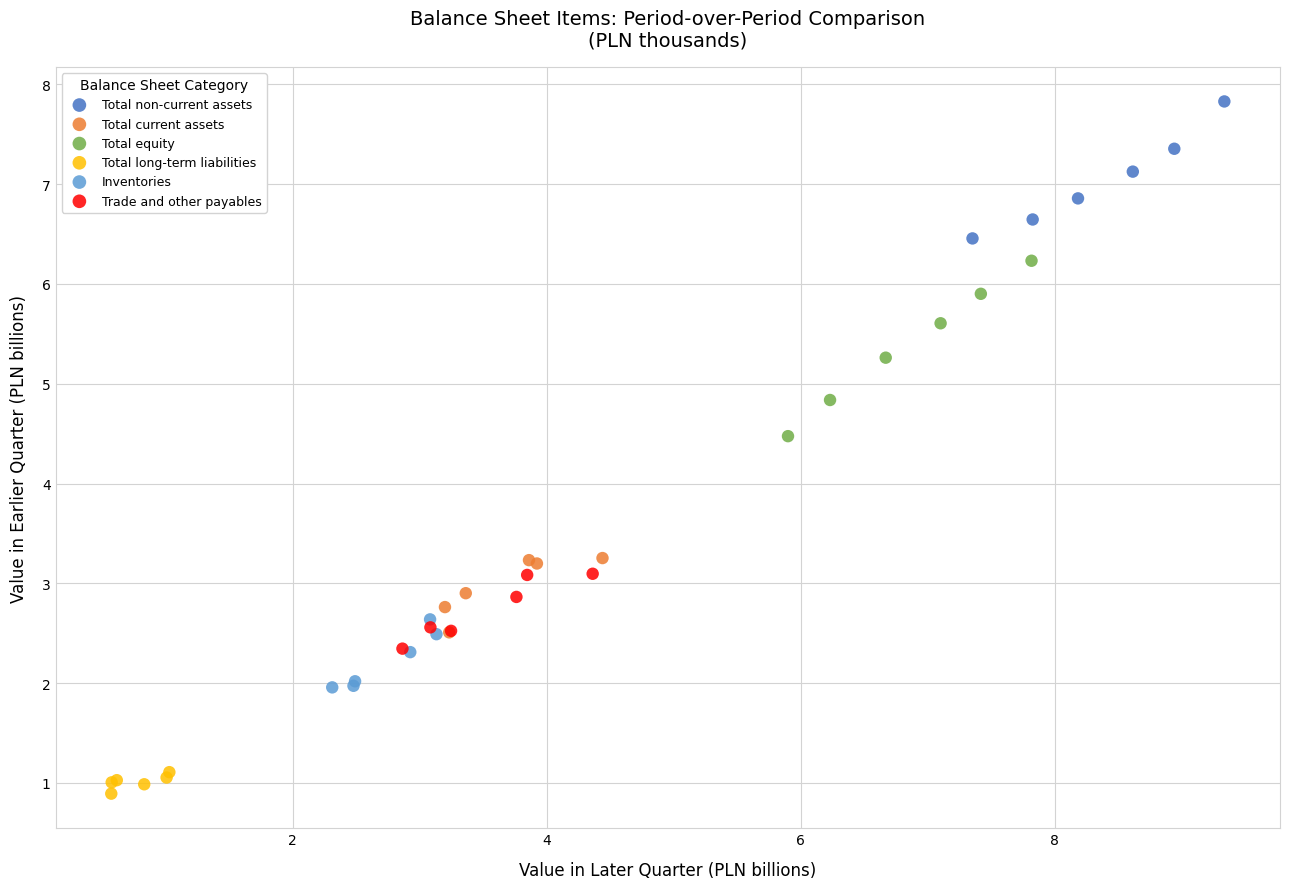

Which series has the widest spread of Y values?

Total equity